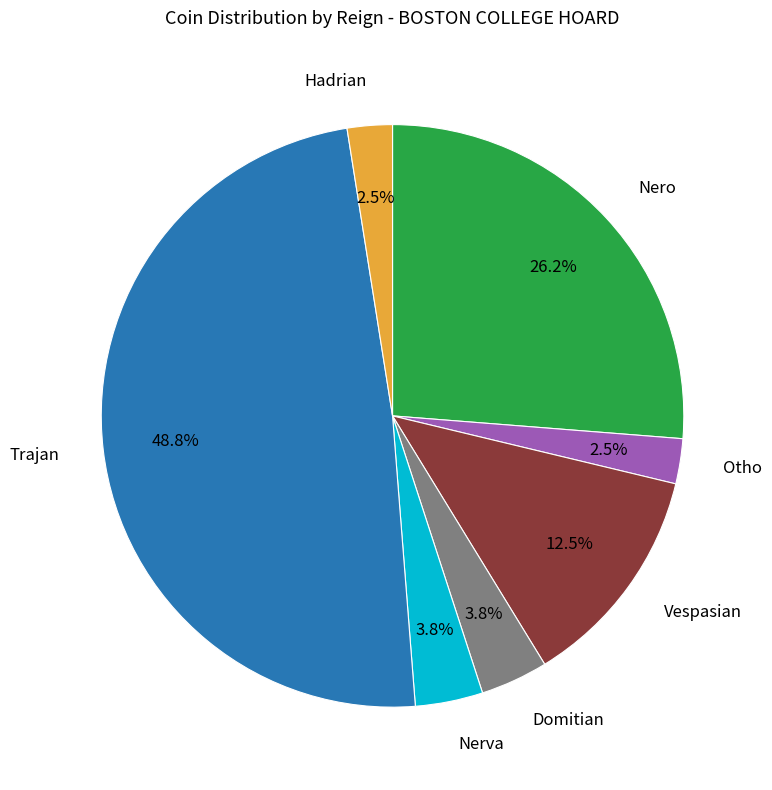

Combined, do Nerva and Nero account for over 50%?

No